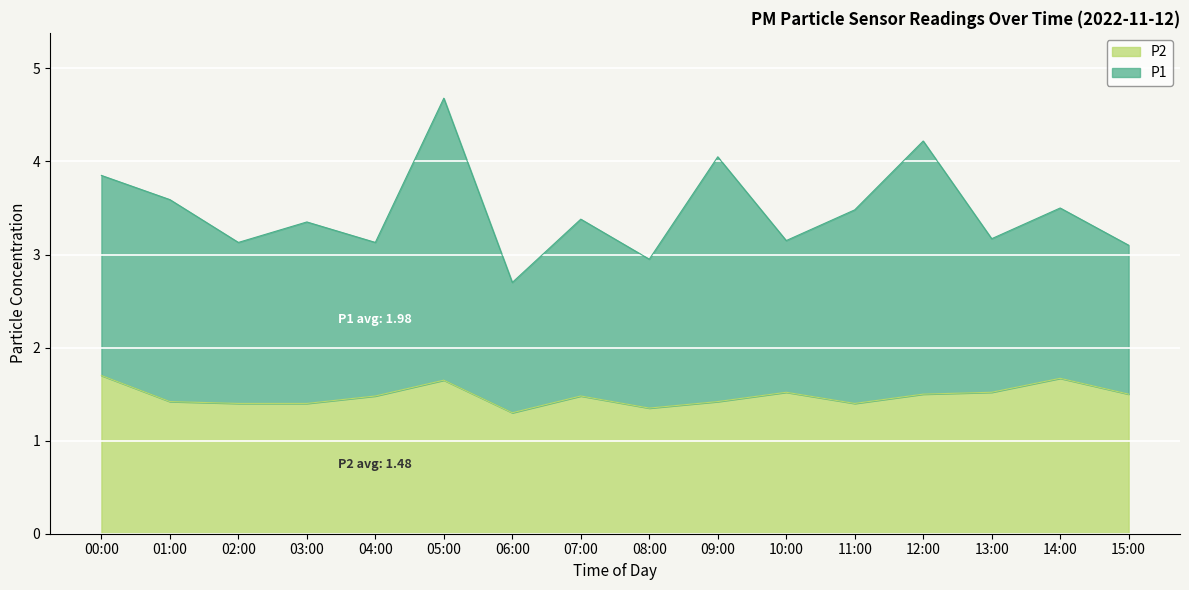

Where is the first local minimum?

06:00